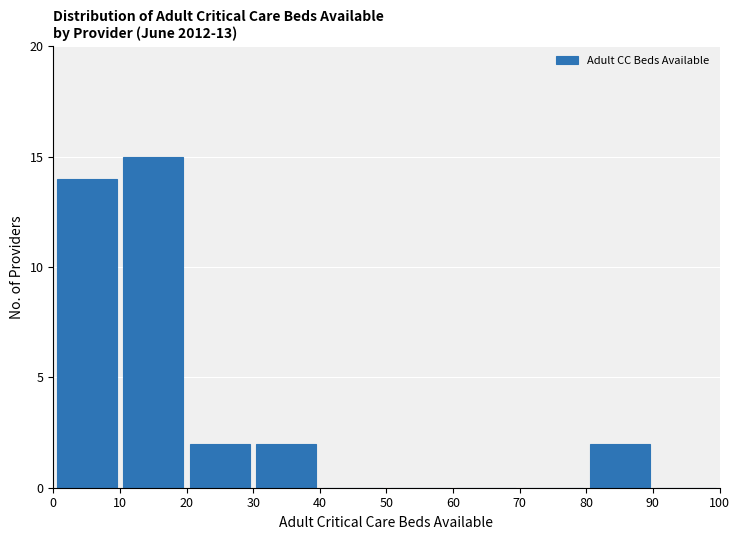

Which range on the x-axis has the tallest bar?

10 to 20